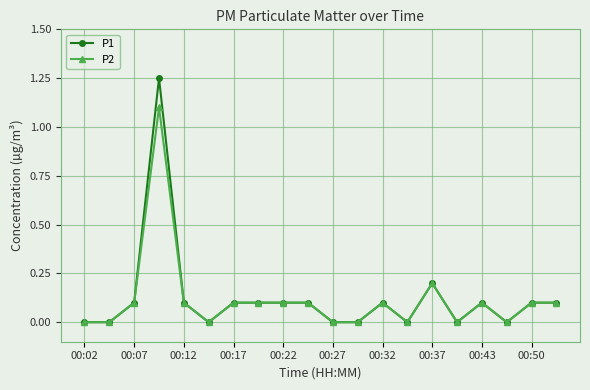

What is the maximum value for P2?

1.1